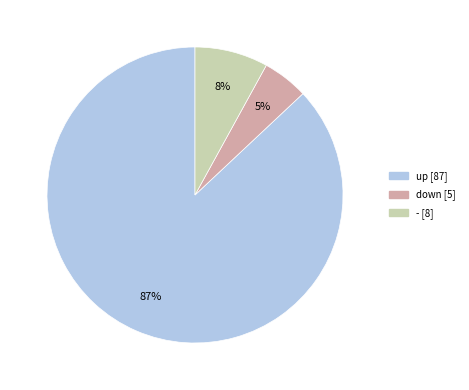

Is there any slice that represents more than half of the pie?

Yes